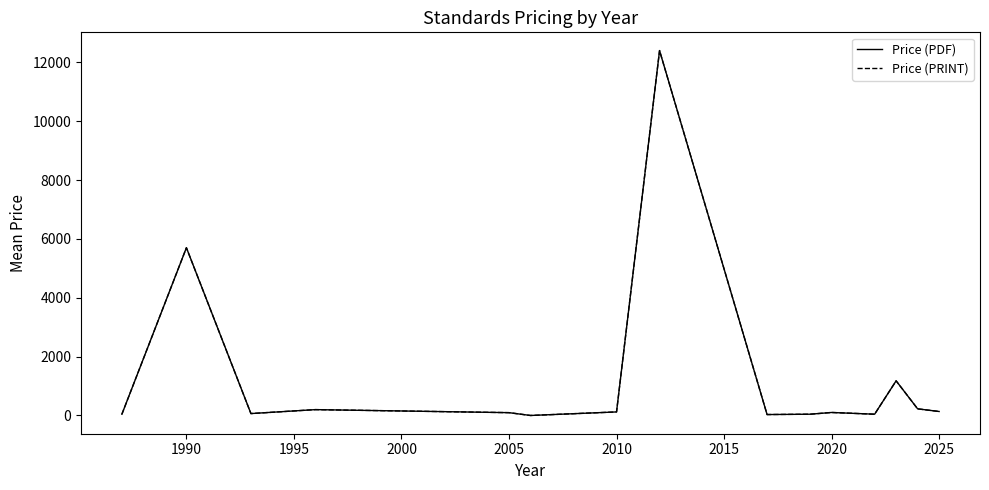

Is this an area chart (filled region under the line)?

No